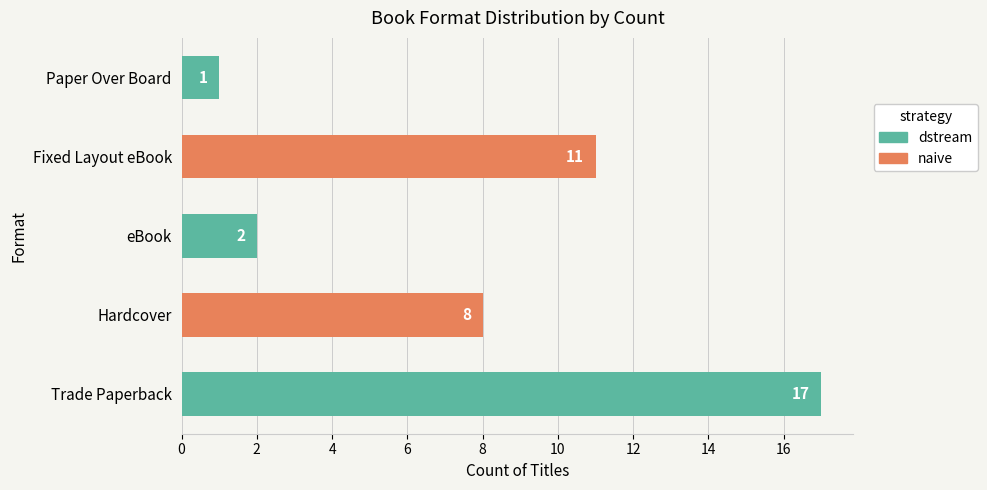

What is the difference between the values at Trade Paperback and eBook?

15